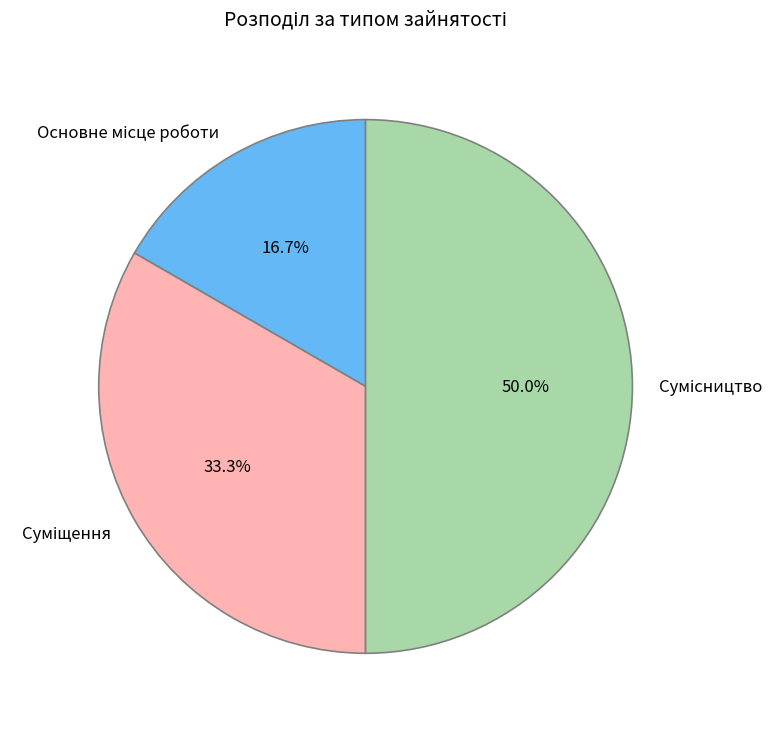

How many slices are in this pie chart?

3